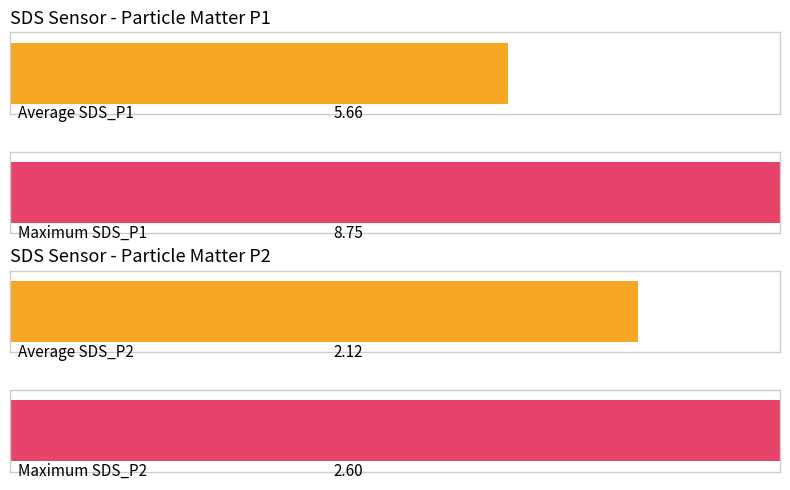

Does the chart contain any negative values?

No